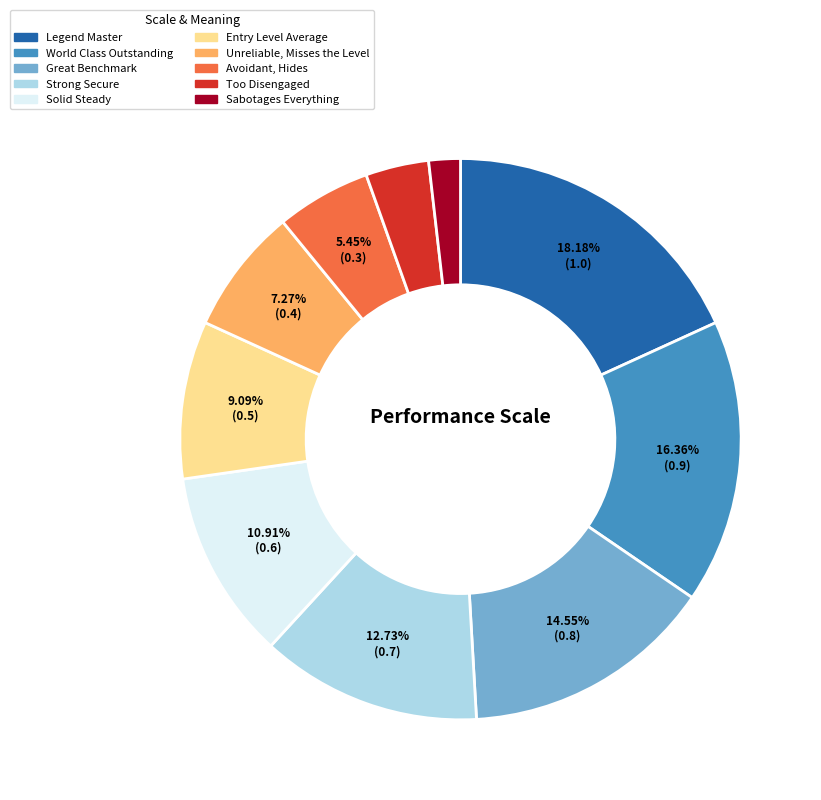

Which slice is the smallest?

Sabotages Everything